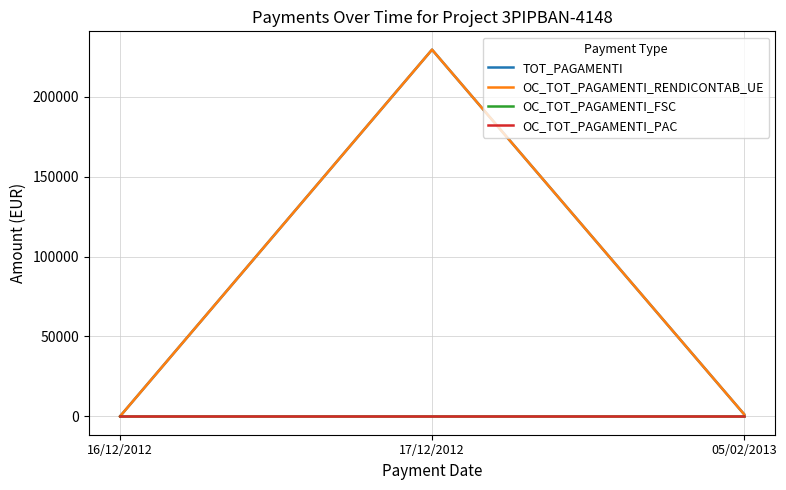

At which label does OC_TOT_PAGAMENTI_FSC reach its minimum?

16/12/2012